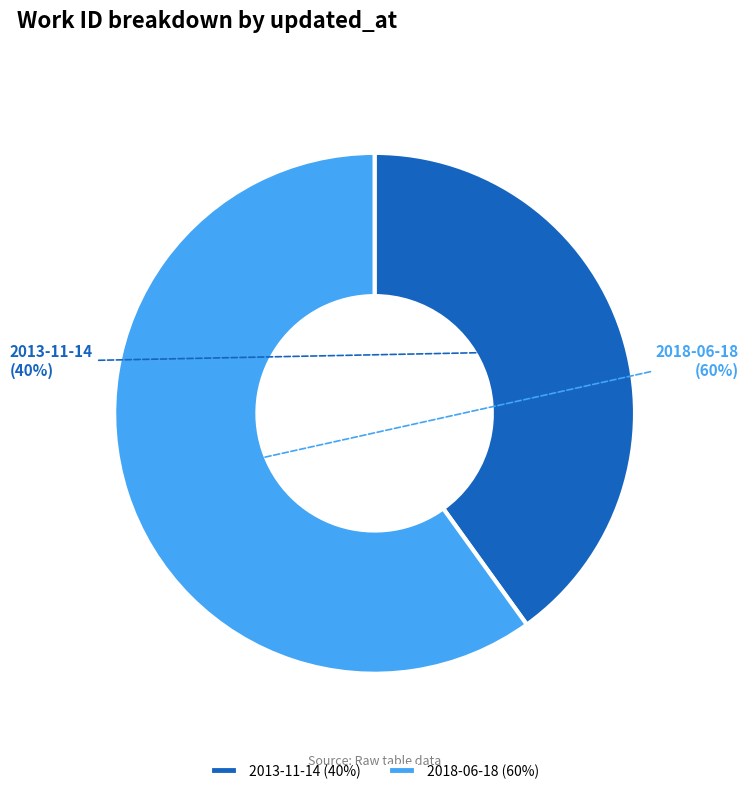

To the nearest percent, what is the average slice percentage?

50%